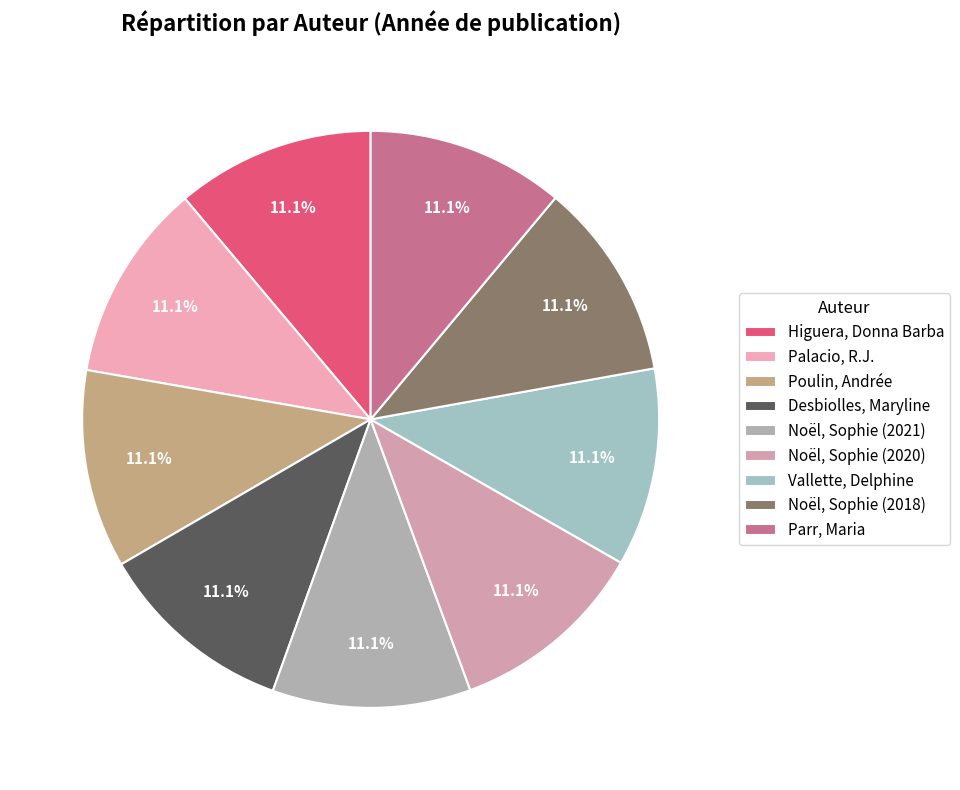

How many segments does this pie chart have?

9